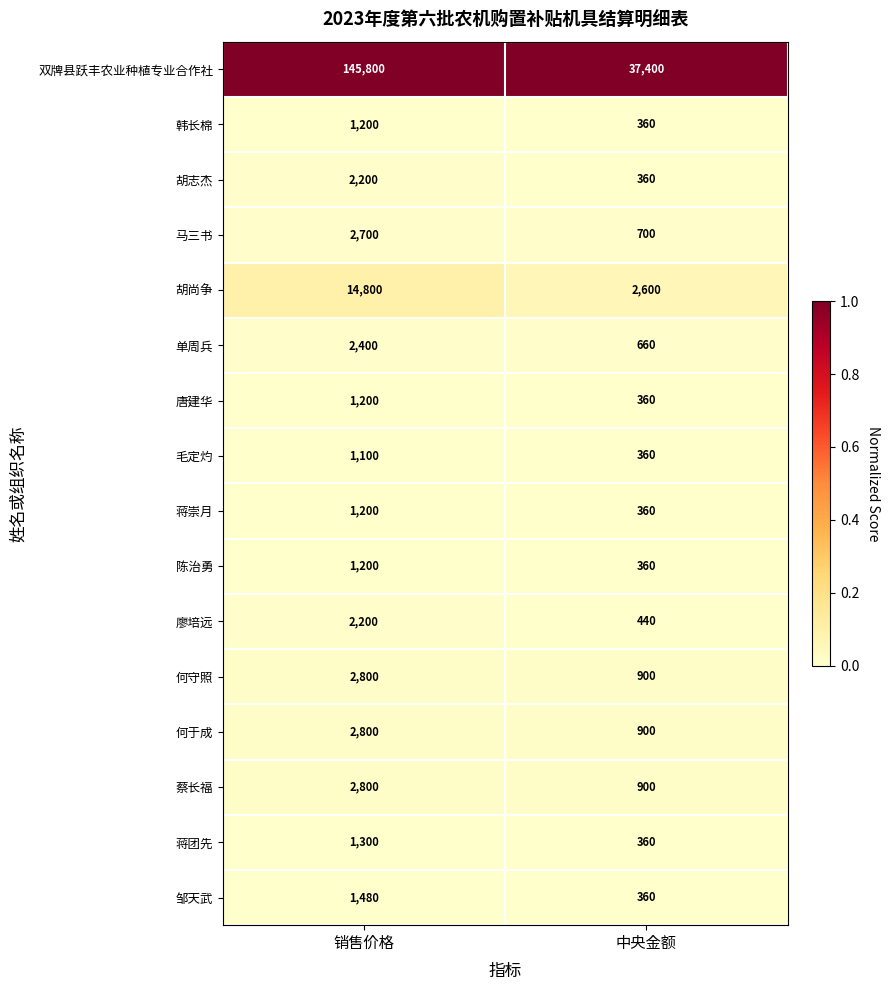

At which category is the sum across all series the highest?

销售价格